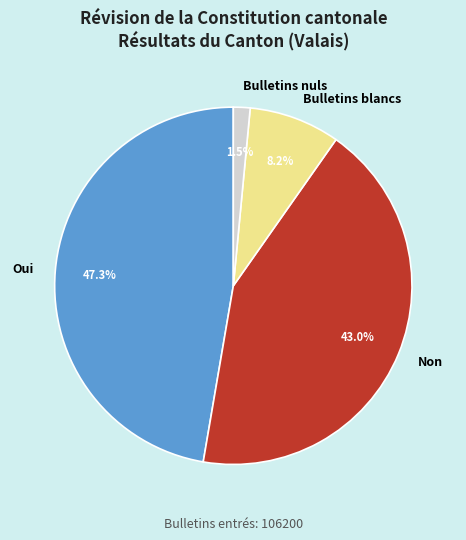

Does Bulletins blancs account for over 50% of the chart?

No